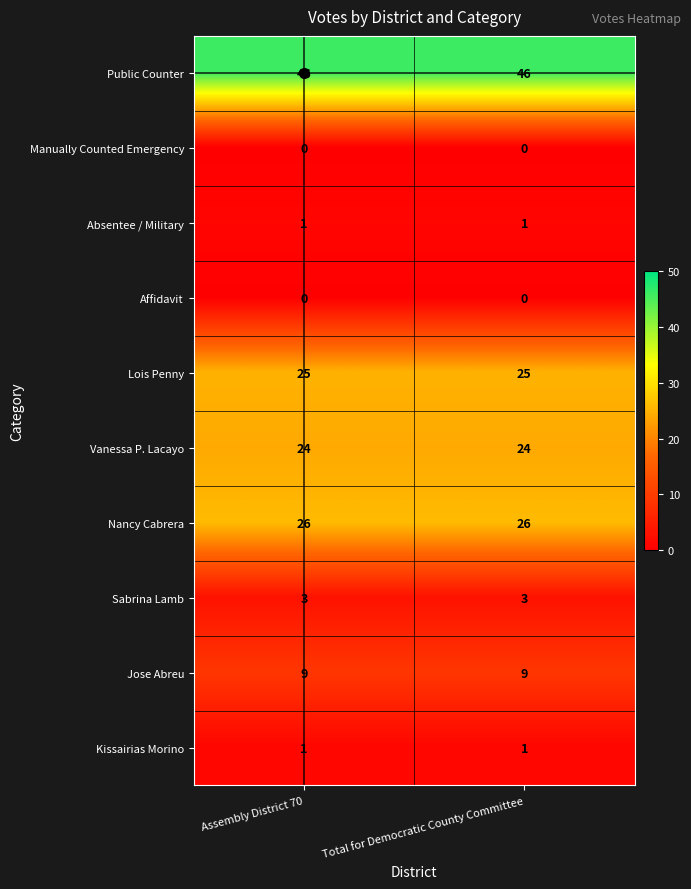

True or false: Public Counter has a value of 46 at Assembly District 70.

True